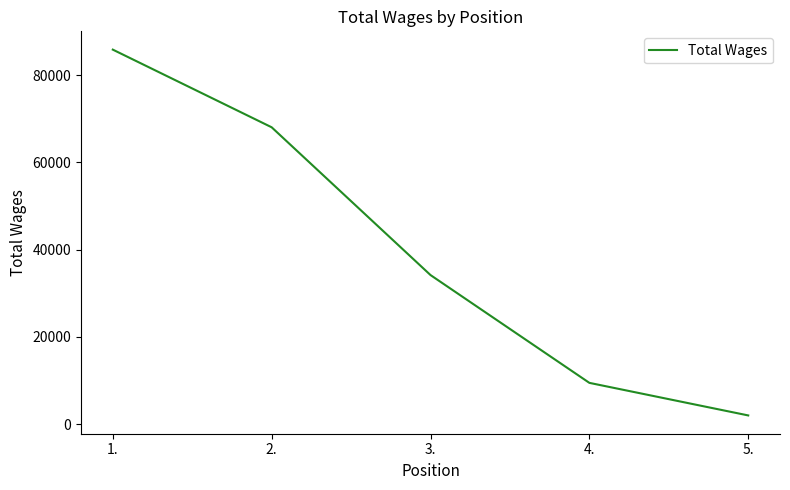

Reading left to right, transcribe all the data shown in this chart.

1.=85821	2.=68027	3.=34165	4.=9463	5.=2000